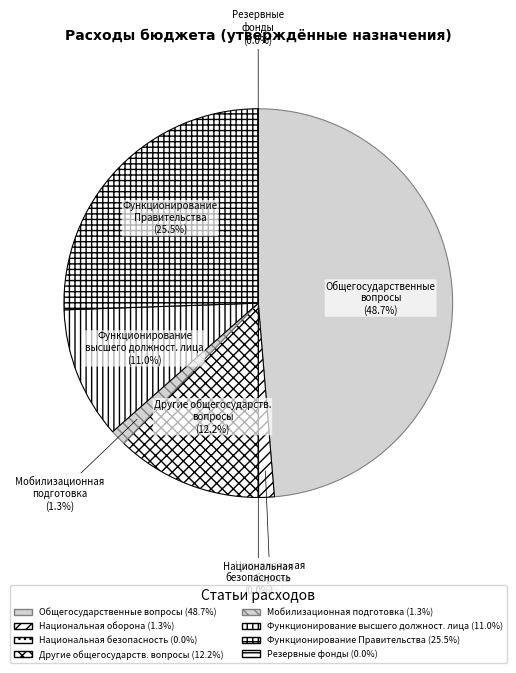

To the nearest percent, what is the combined percentage of Мобилизационная подготовка and Национальная оборона?

3%